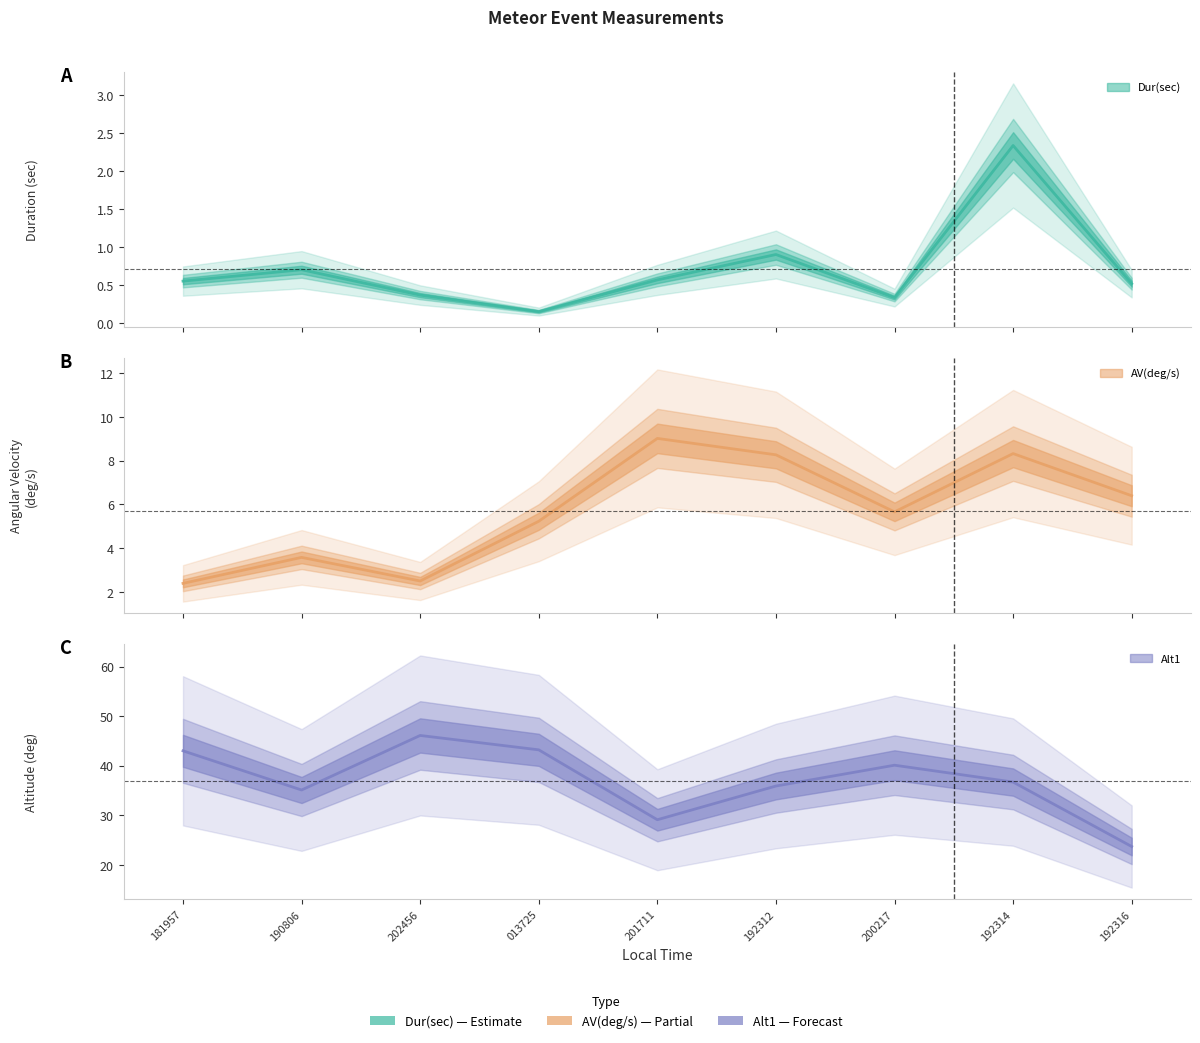

What is the difference between the Alt1 values at 202456 and 201711?

17.0